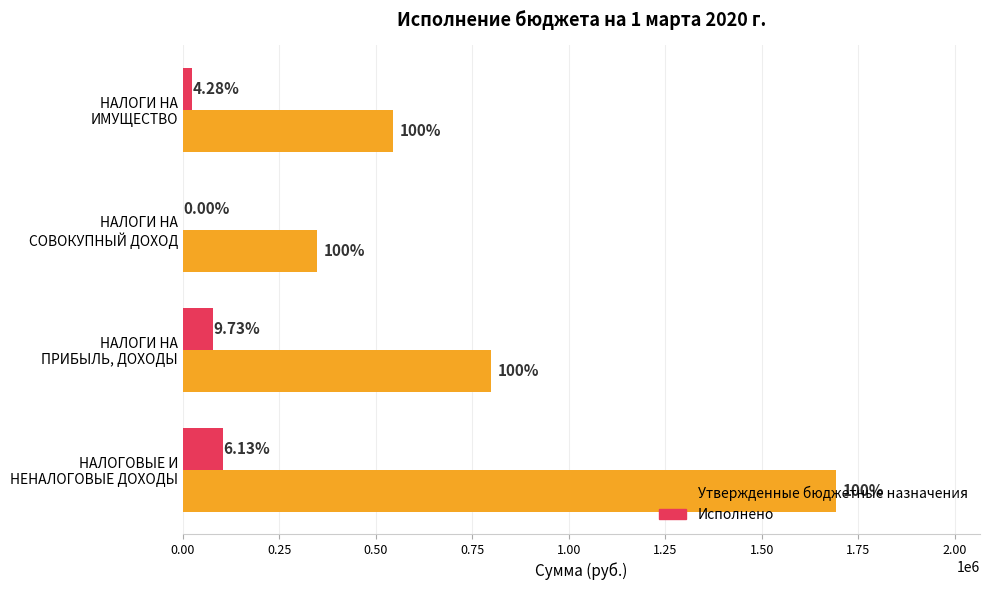

What are all the series names shown in the legend?

Утвержденные бюджетные назначения, Исполнено